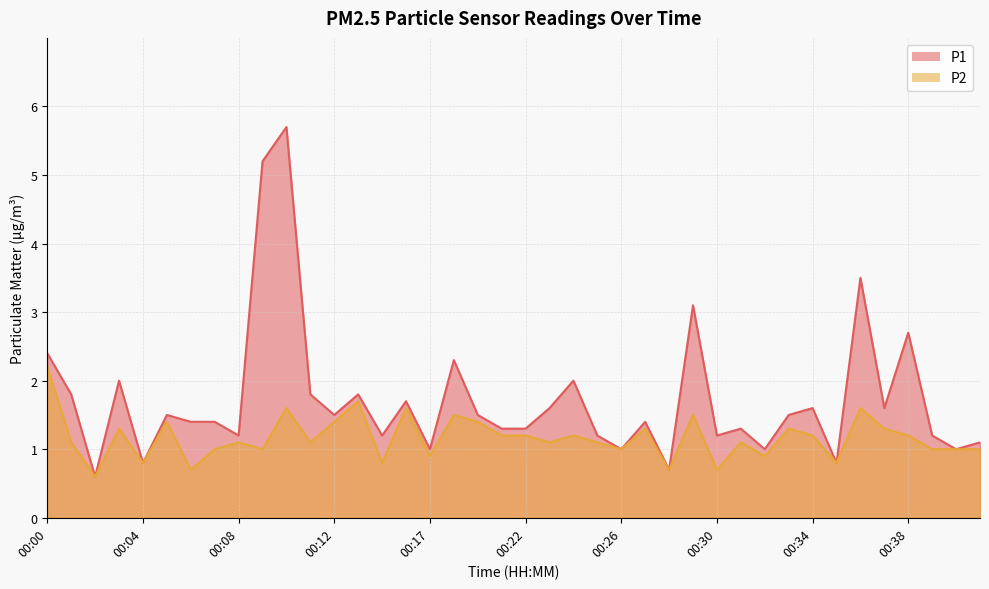

What is the minimum value shown in the chart?

0.6